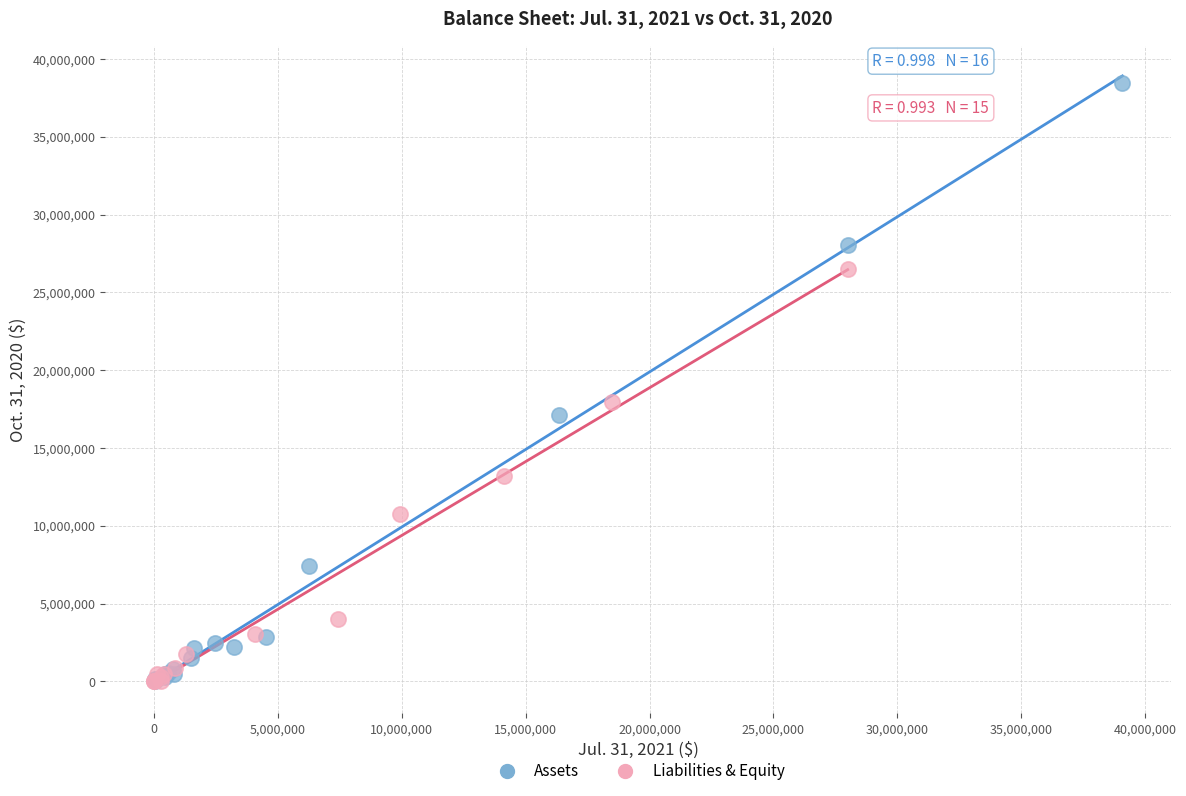

Which series reaches the maximum Y coordinate?

Assets